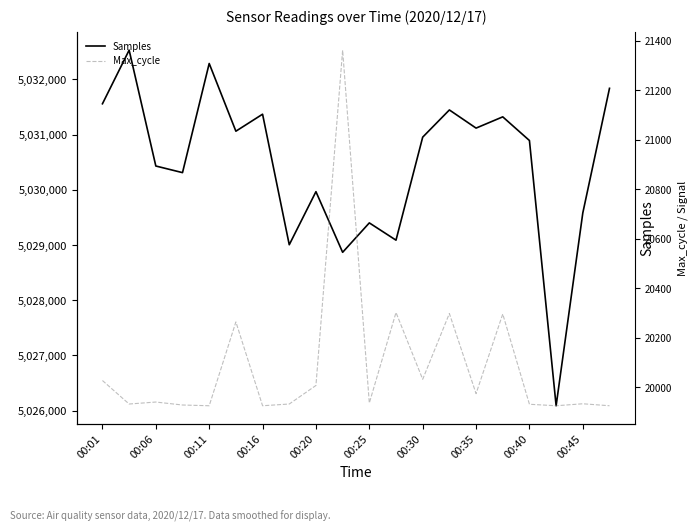

What is the maximum value for Samples?

5032532